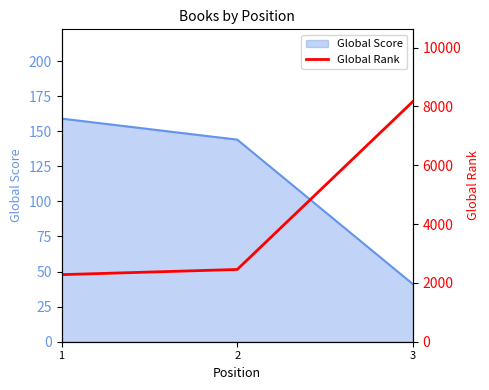

Approximately how many times larger is the value at 3 compared to 2?

3.3